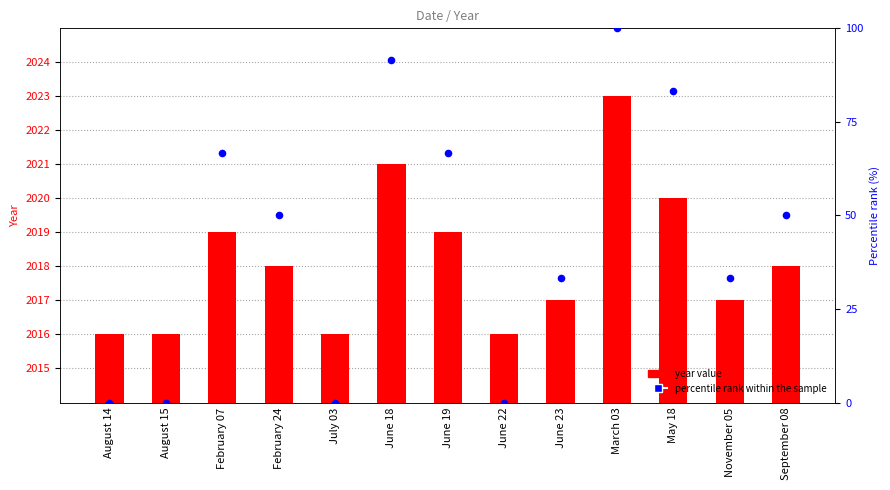

At which category is the sum across all series the highest?

March 03